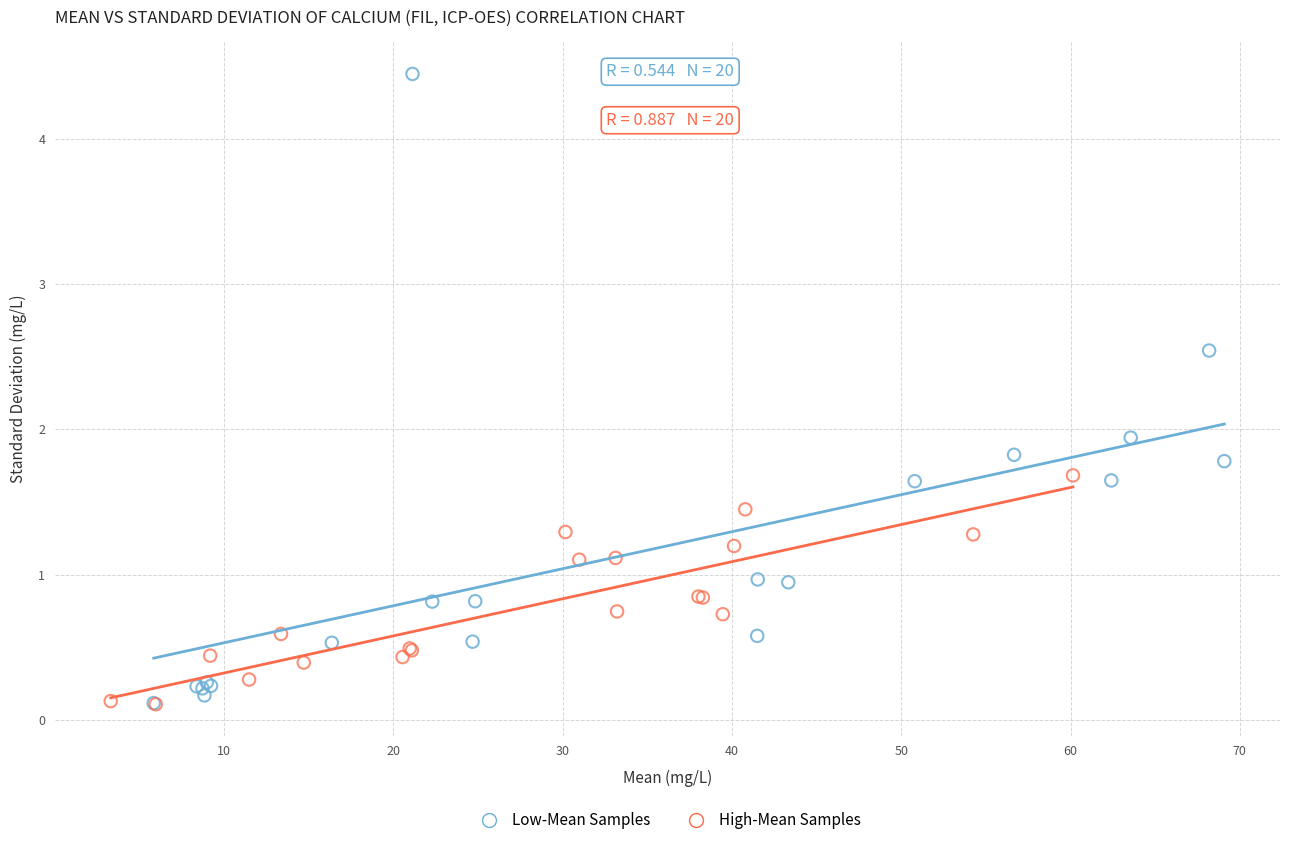

Which series reaches the maximum Y coordinate?

Low-Mean Samples